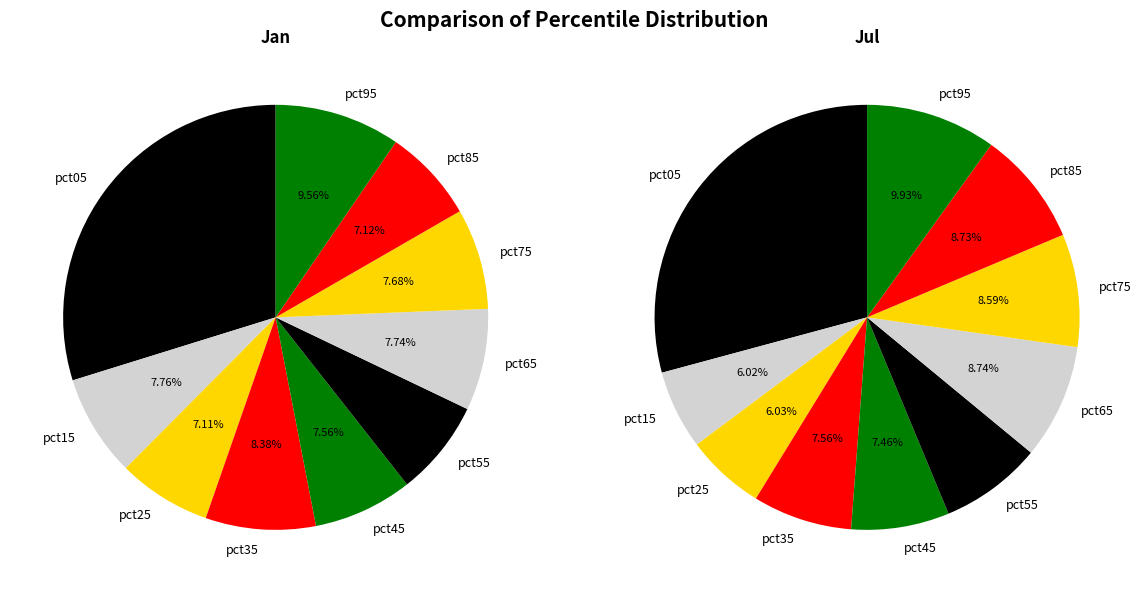

What percentage is the pct35 slice, to the nearest percent?

8%